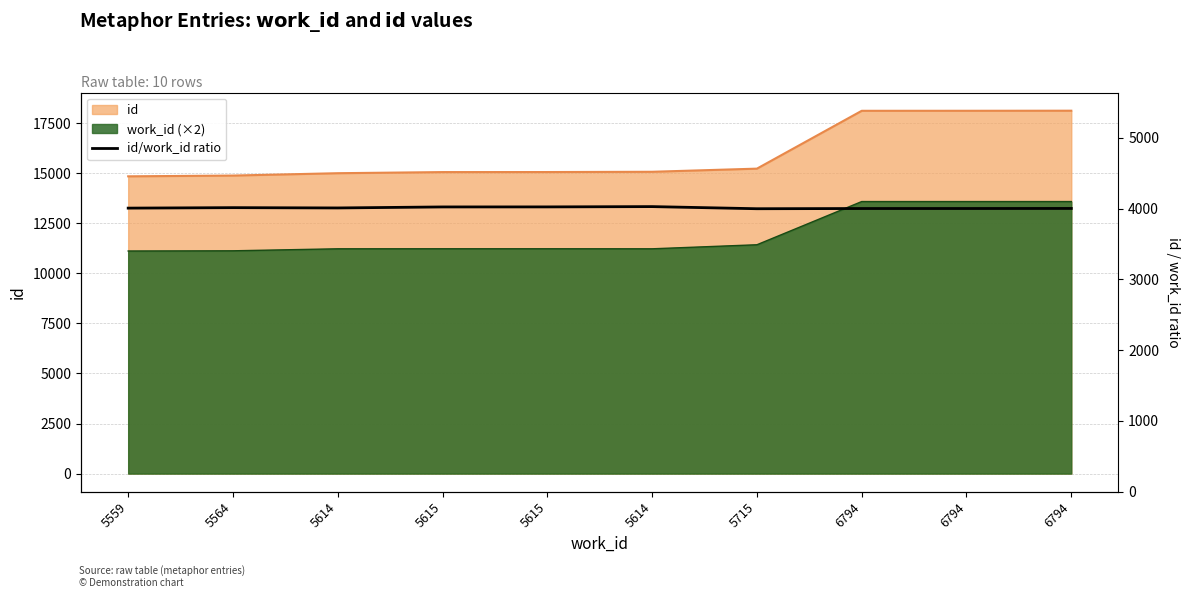

Reading right to left, what are all the values shown in this chart?

6794=4001.9	6794=4001.0	6794=4000.8	5715=3997.9	5614=4027.9	5615=4023.7	5615=4023.2	5614=4008.9	5564=4013.1	5559=4006.5